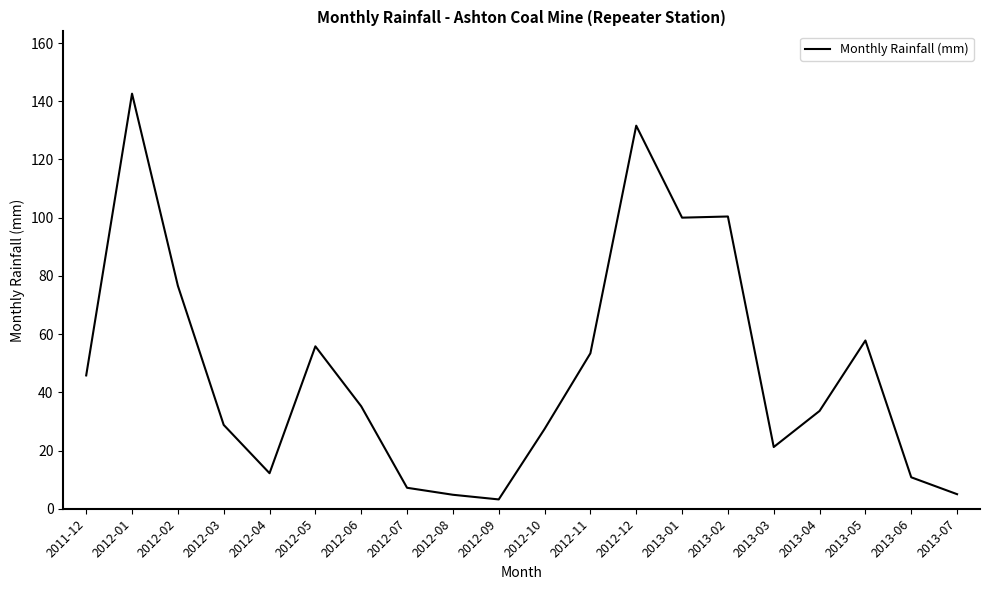

What is the difference between the maximum and minimum values?

139.4